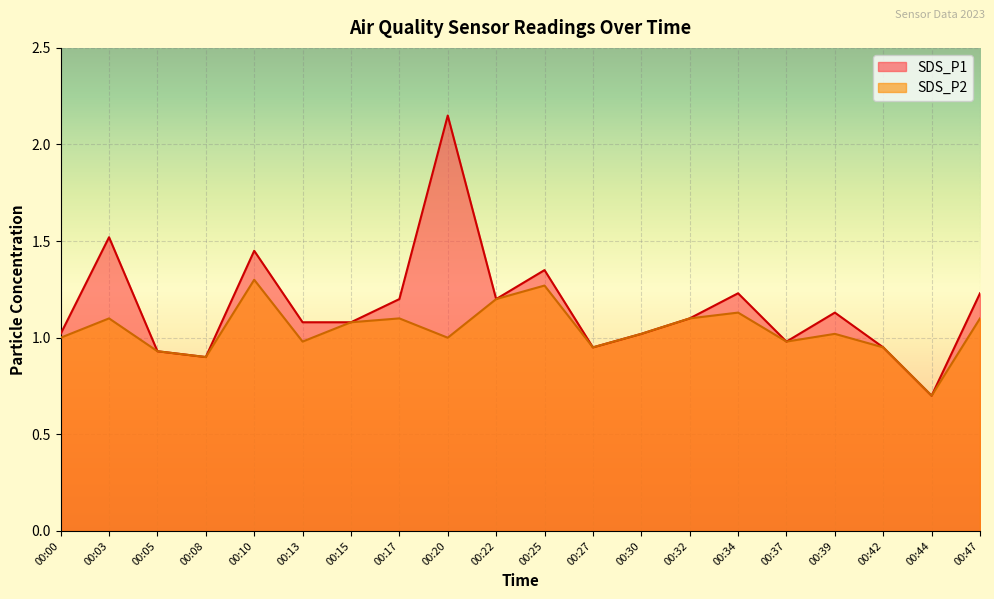

List the series in order of their overall mean, highest first.

SDS_P1, SDS_P2